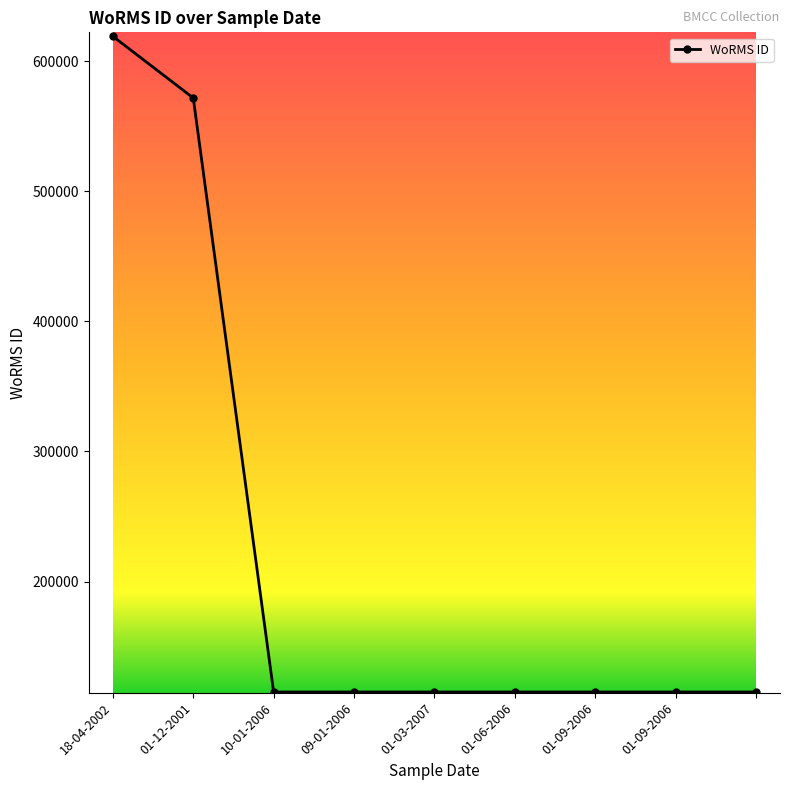

Count the number of data series in this chart.

1